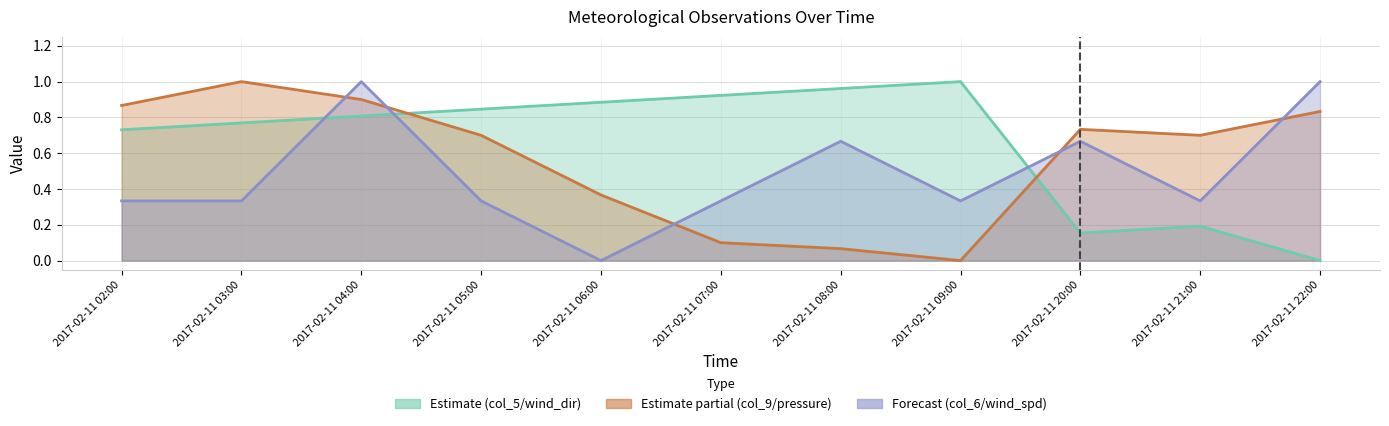

Which has a higher value, 2017-02-11 03:00 or 2017-02-11 08:00?

2017-02-11 08:00